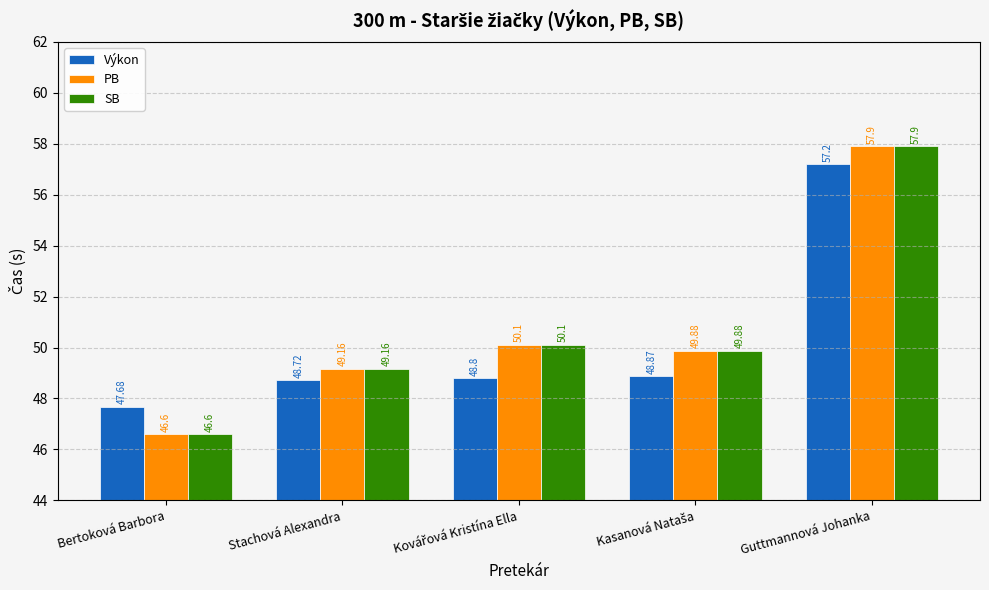

Read the Výkon value at Bertoková Barbora.

47.7